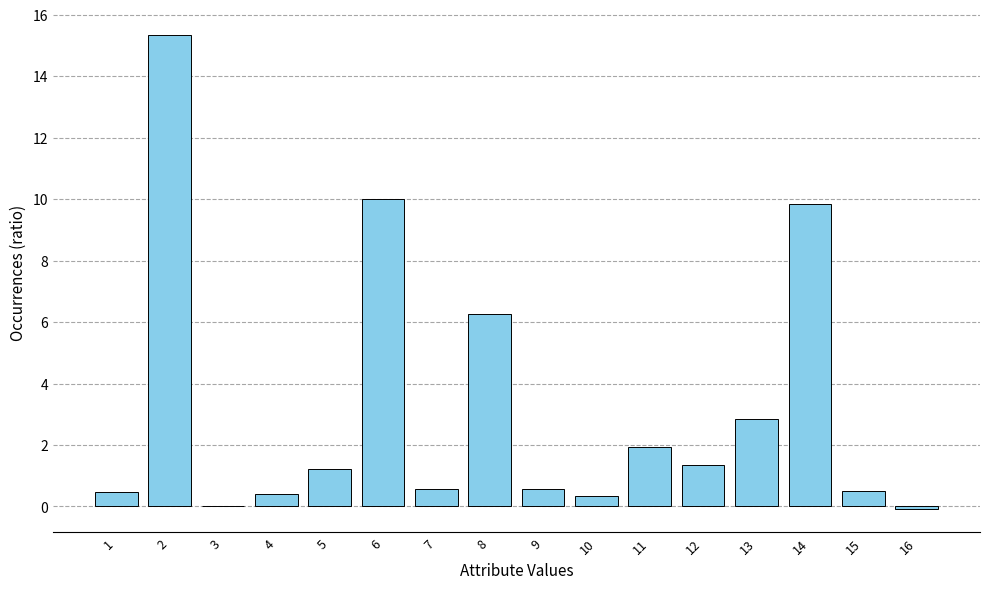

What is the change in value from 9 to 14?

+9.3